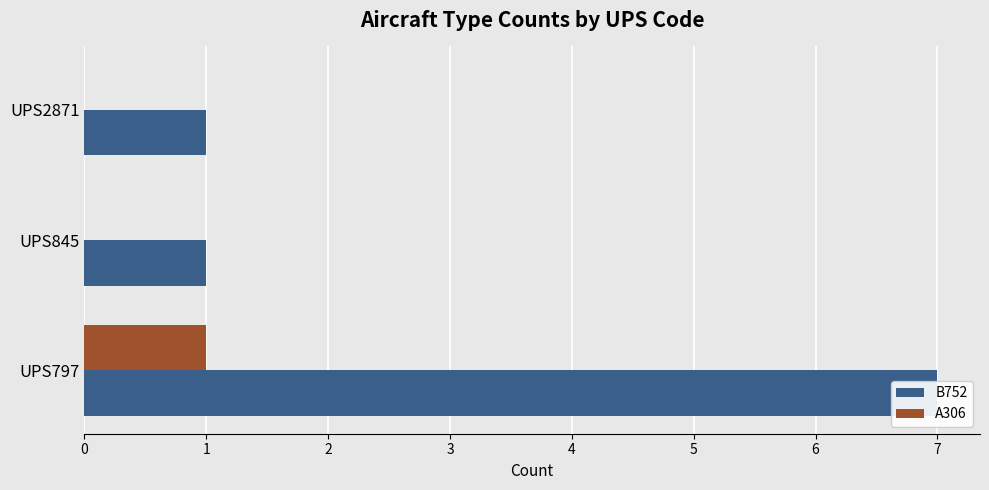

List the series in order of their overall mean, lowest first.

A306, B752